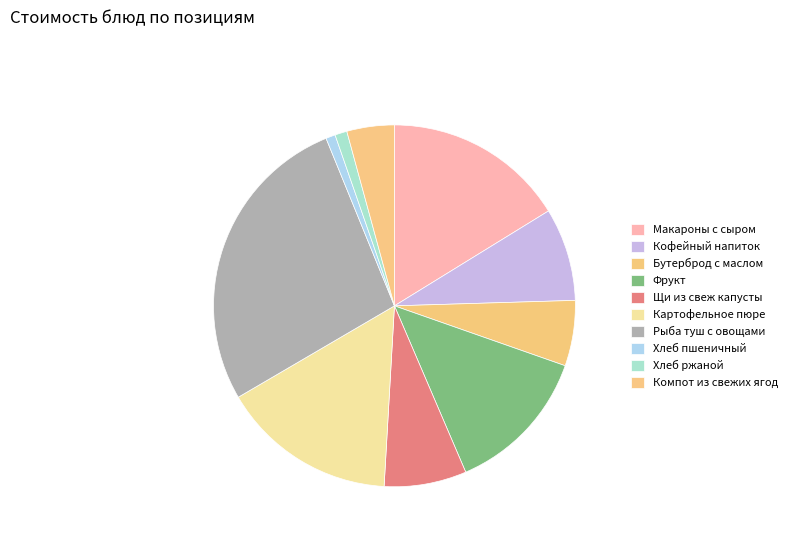

Is Кофейный напиток the majority of the pie?

No